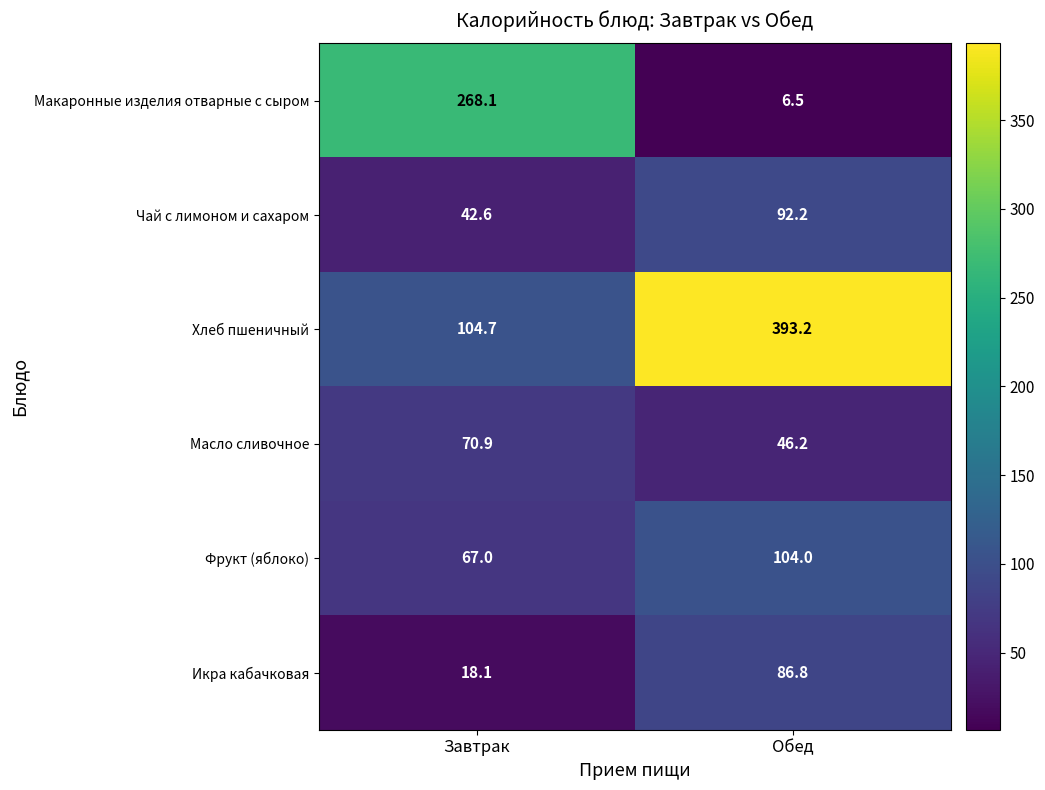

What is the greatest value displayed?

393.2